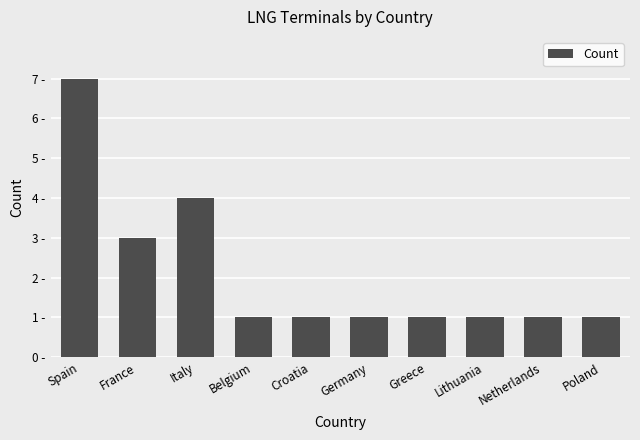

Reading right to left, what are all the values shown in this chart?

Poland=1	Netherlands=1	Lithuania=1	Greece=1	Germany=1	Croatia=1	Belgium=1	Italy=4	France=3	Spain=7